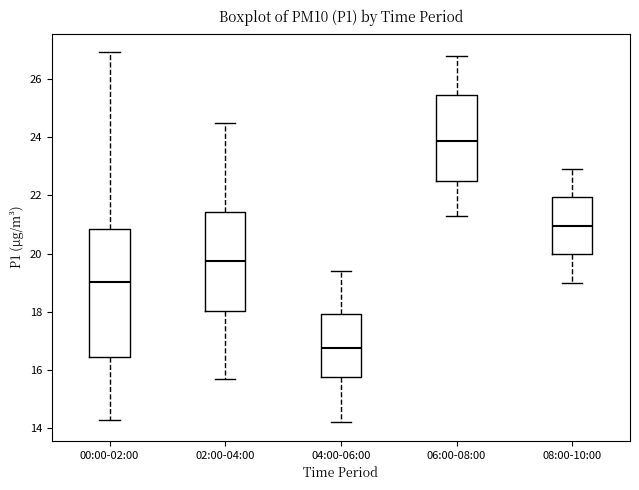

Reading left to right, read every box against the y-axis: the position of its median line, the range the box covers, and the ends of its whiskers. The values are not printed on the chart, so give them approximately, as read against the axis.

00:00-02:00: median 19.0, box 16.4 to 20.8, whiskers 14.4 to 27.0
02:00-04:00: median 19.8, box 18.0 to 21.4, whiskers 15.8 to 24.6
04:00-06:00: median 16.8, box 15.8 to 18.0, whiskers 14.2 to 19.4
06:00-08:00: median 23.8, box 22.4 to 25.4, whiskers 21.4 to 26.8
08:00-10:00: median 21.0, box 20.0 to 22.0, whiskers 19.0 to 23.0